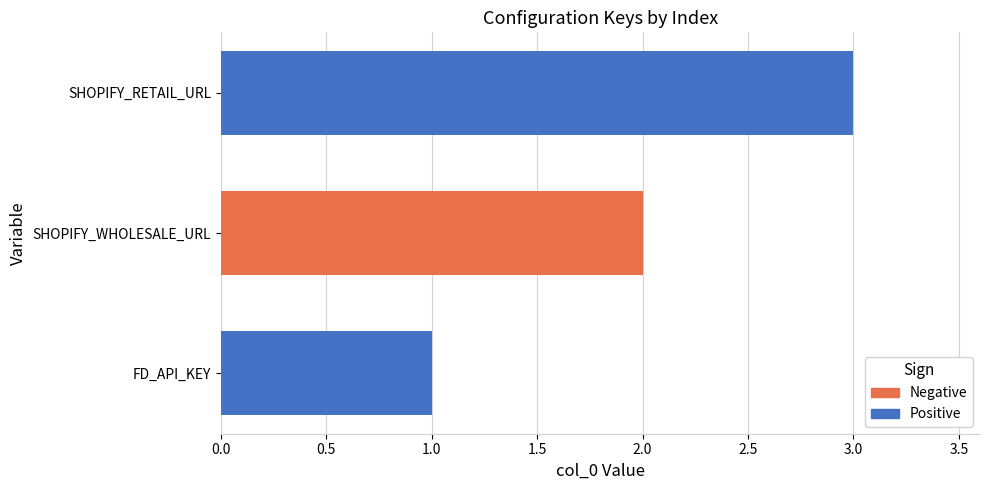

Are the bars horizontal?

Yes